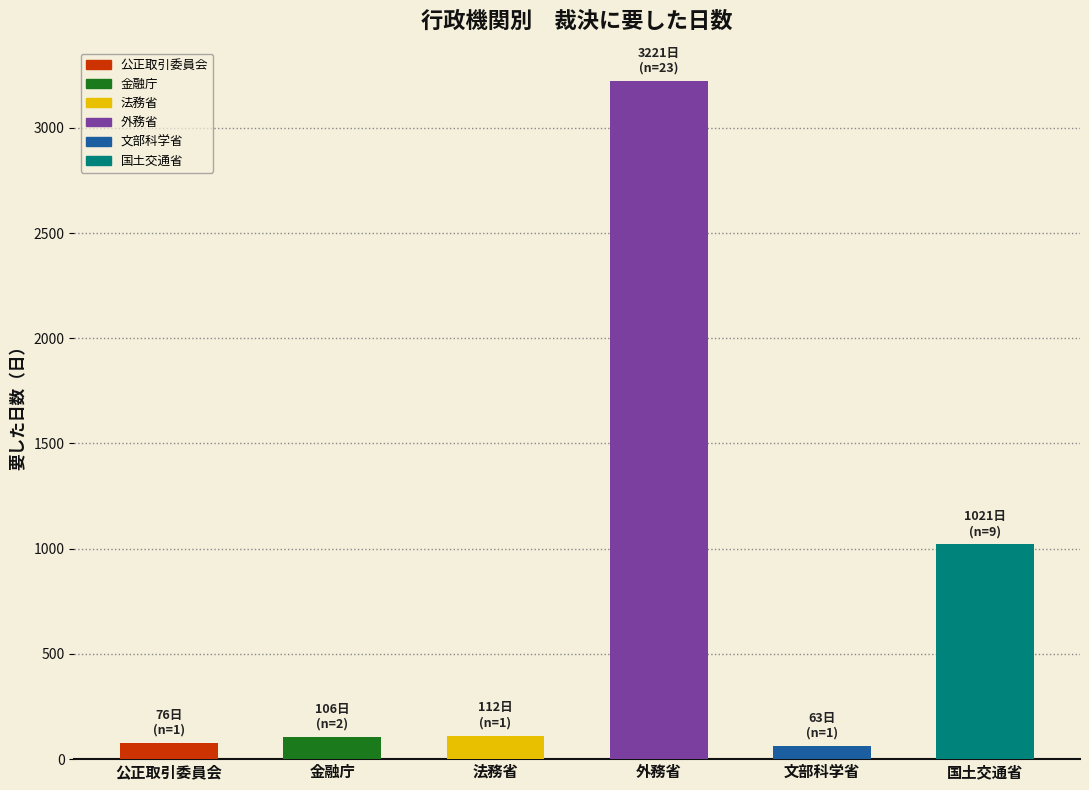

How many bars are there in total?

6